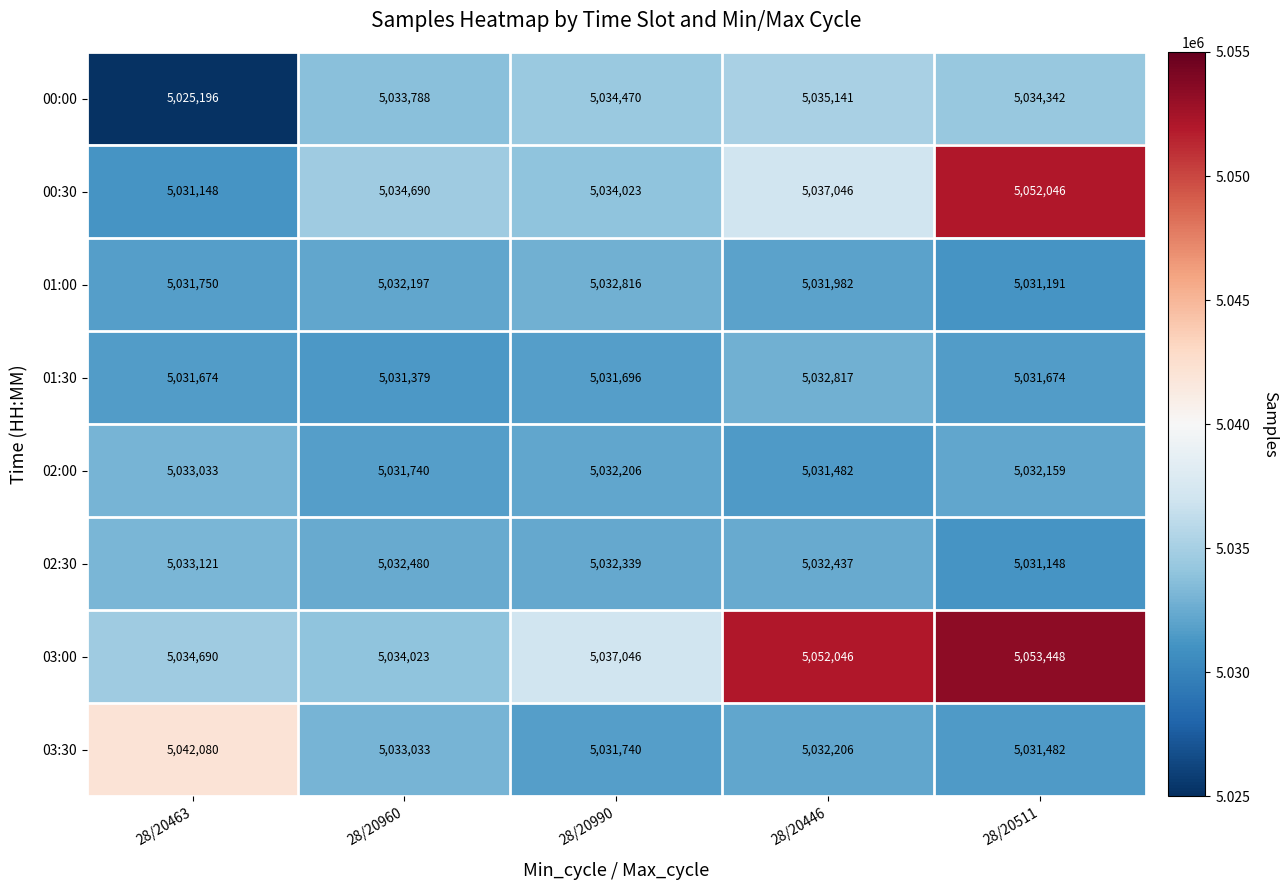

Which series has the largest range (max minus min)?

00:30